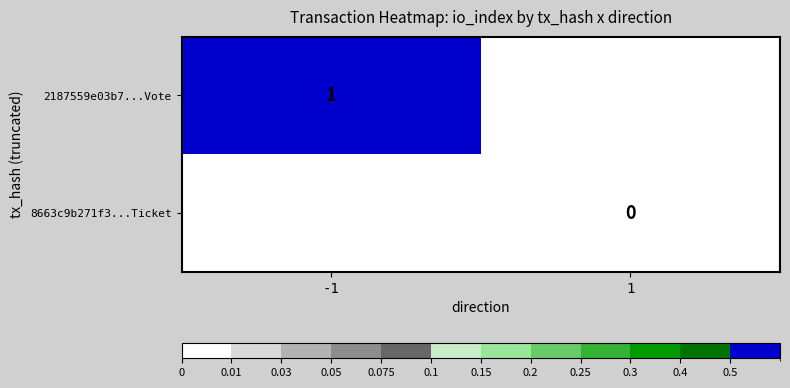

The value of 2187559e03b7...Vote at -1 is 1. True or false?

True